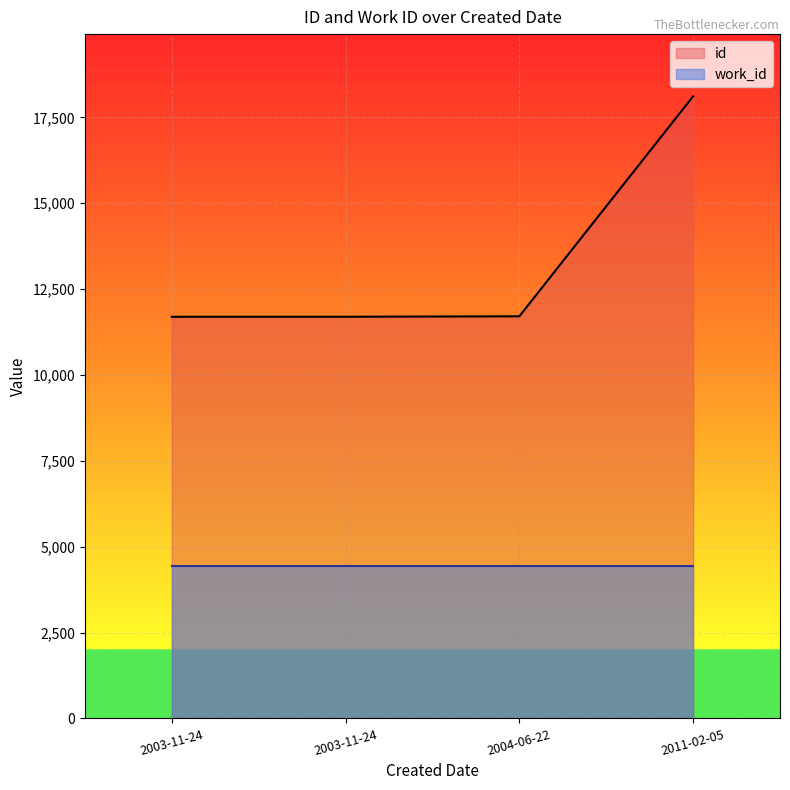

Does the chart display data point markers on the line(s)?

No